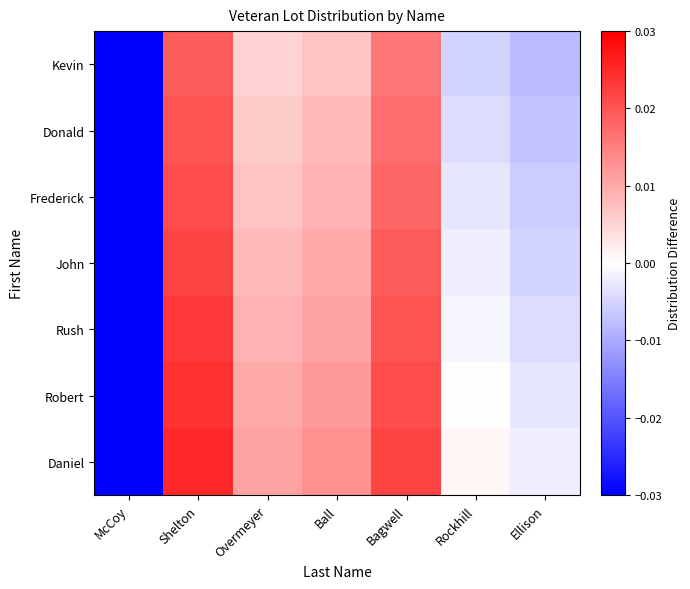

Count the number of data series in this chart.

7